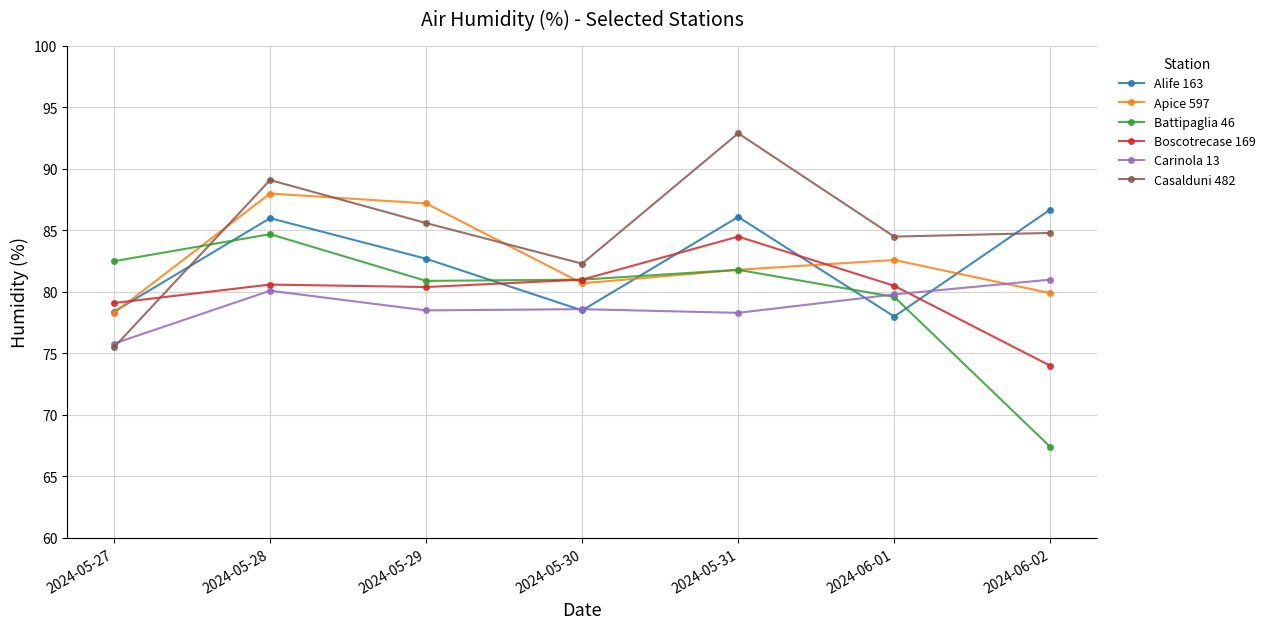

What is the difference between the maximum and second lowest values in the Carinola 13 series?

2.7